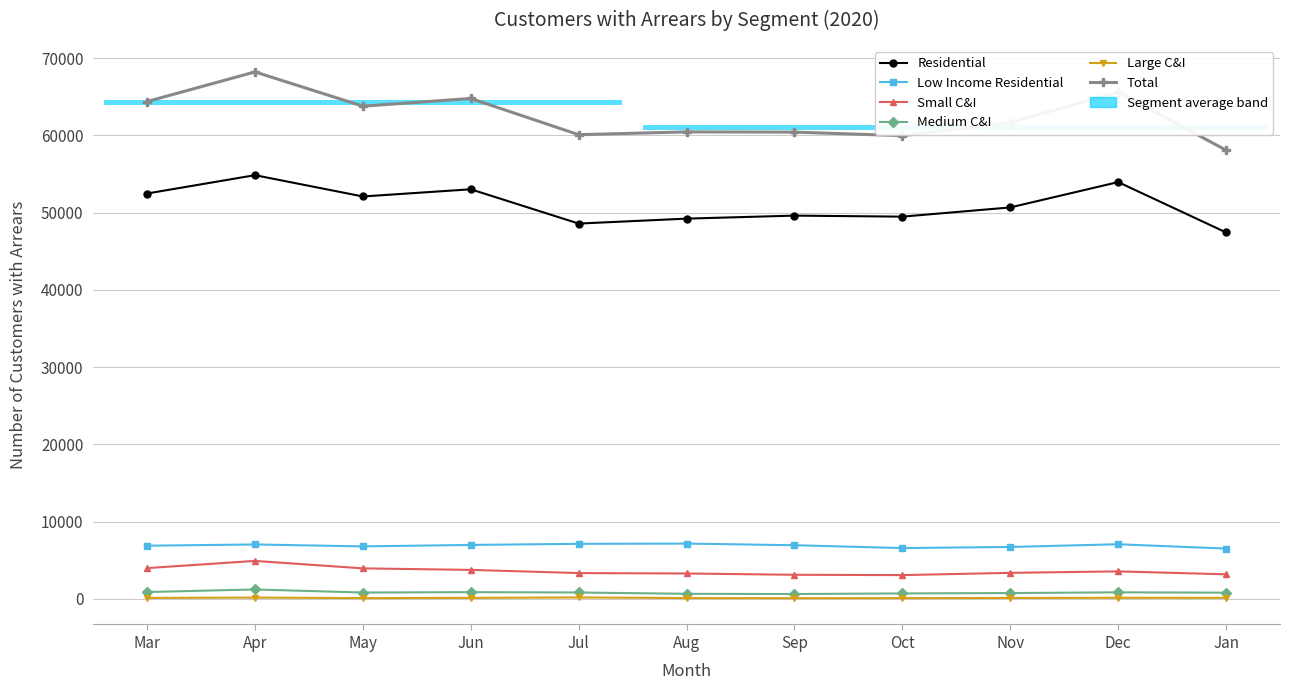

At which label is Low Income Residential closest to 6840?

May